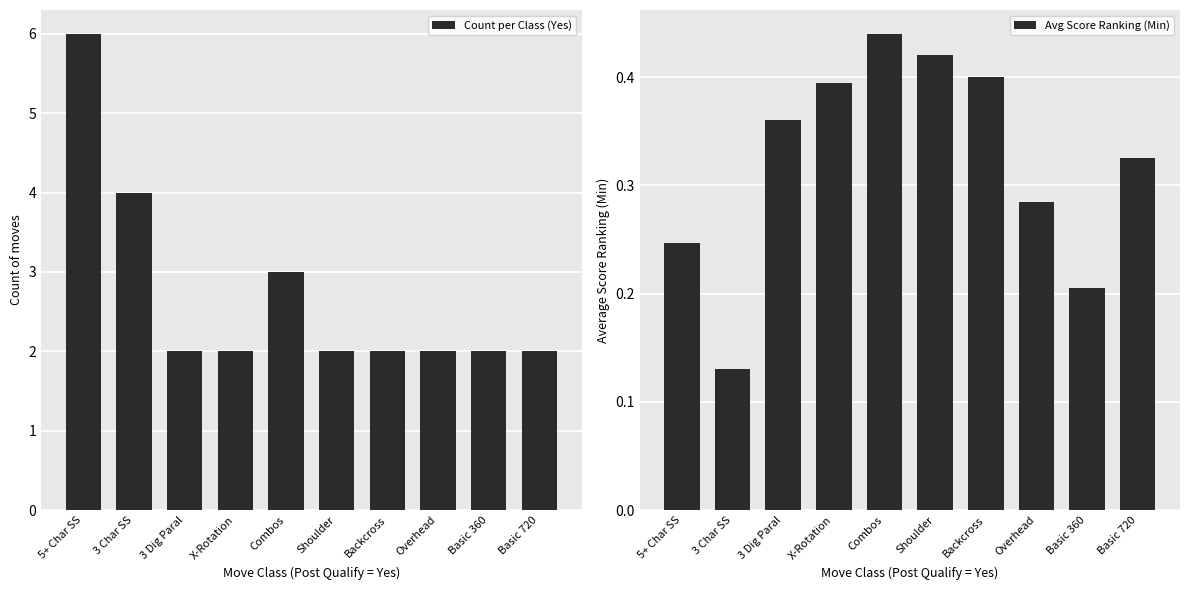

Between X-Rotation and Combos, which series saw the biggest shift?

Count per Class (Yes)